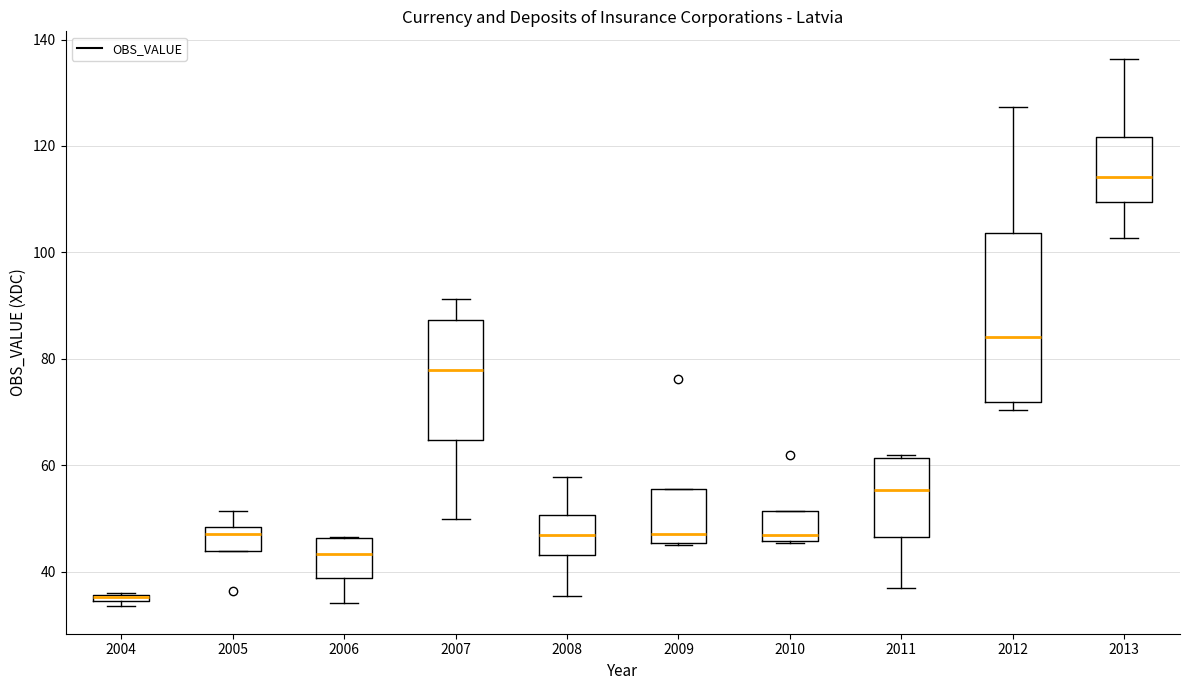

Comparing the boxes themselves (not the whiskers), which one is the tallest?

2012